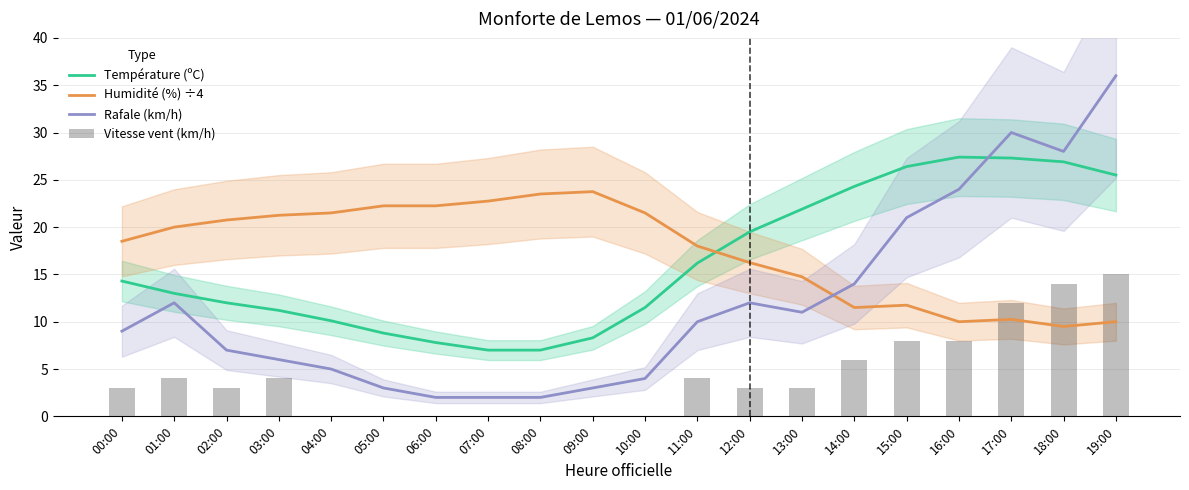

How many series are shown in this chart?

4